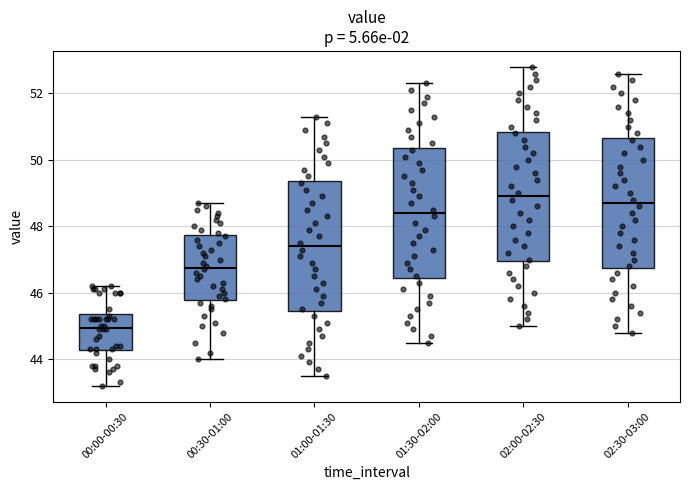

Which box has the lowest median line?

00:00-00:30